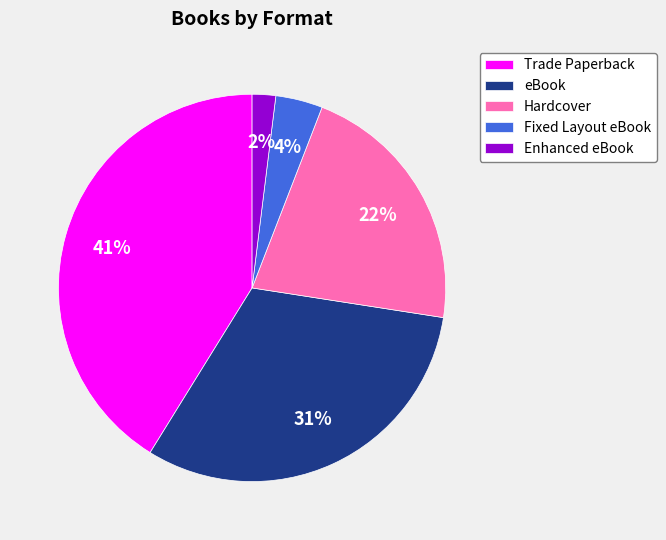

Combined, do Enhanced eBook and Hardcover account for over 50%?

No